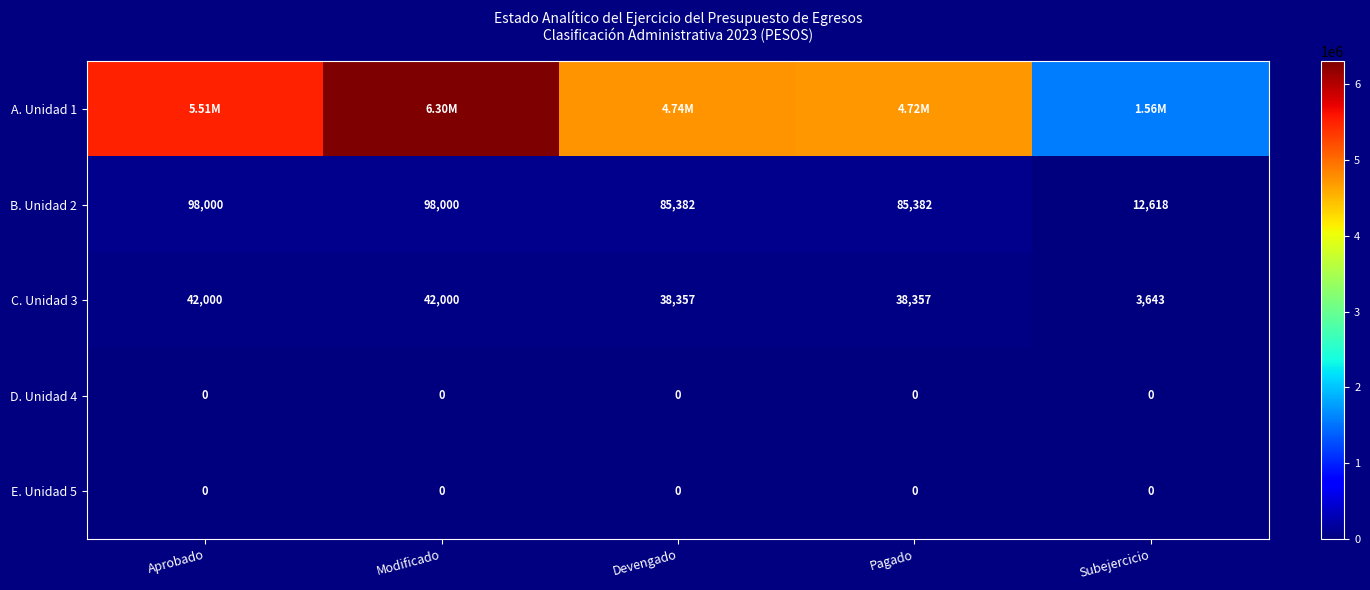

What is the difference between the B. Unidad 2 values at Aprobado and Pagado?

12618.0